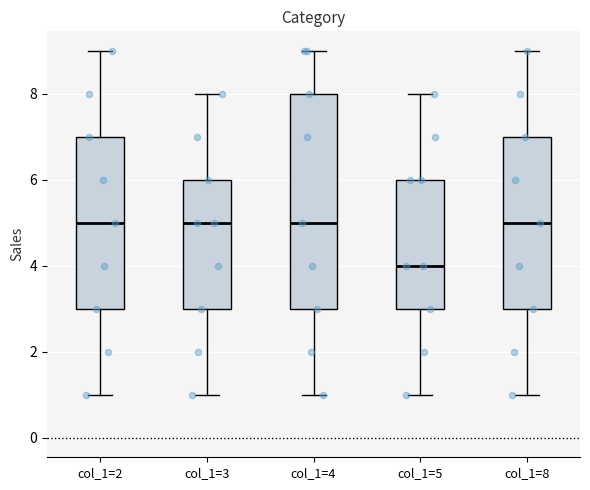

Reading left to right, read every box against the y-axis: the position of its median line, the range the box covers, and the ends of its whiskers. The values are not printed on the chart, so give them approximately, as read against the axis.

col_1=2: median 5, box 3 to 7, whiskers 1 to 9
col_1=3: median 5, box 3 to 6, whiskers 1 to 8
col_1=4: median 5, box 3 to 8, whiskers 1 to 9
col_1=5: median 4, box 3 to 6, whiskers 1 to 8
col_1=8: median 5, box 3 to 7, whiskers 1 to 9